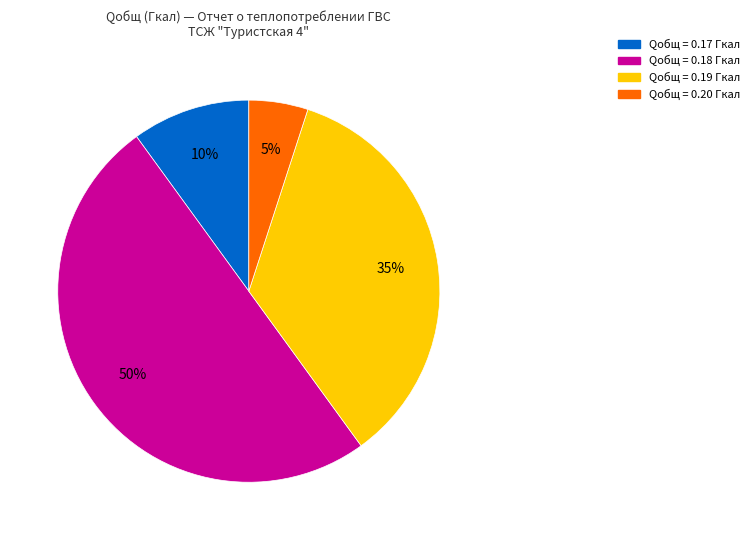

To the nearest percent, what is the average slice percentage?

25%